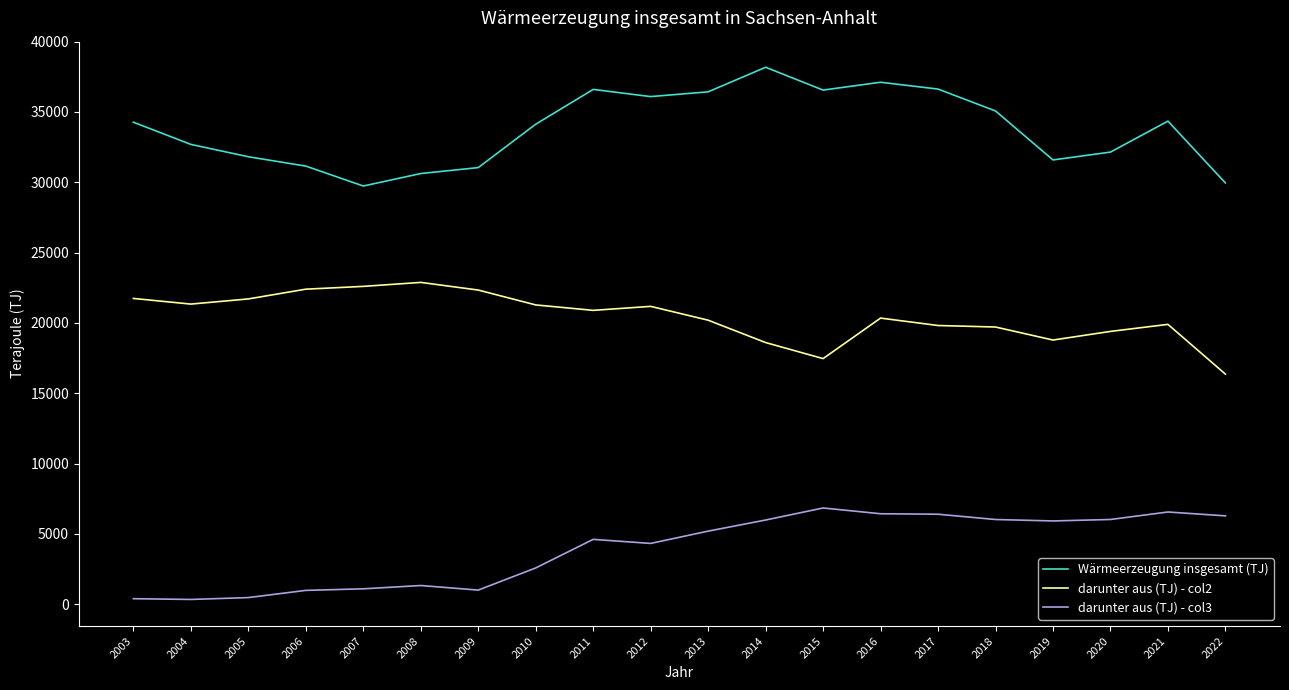

Rank the series at 2022 from lowest to highest value.

darunter aus (TJ) - col3, darunter aus (TJ) - col2, Wärmeerzeugung insgesamt (TJ)